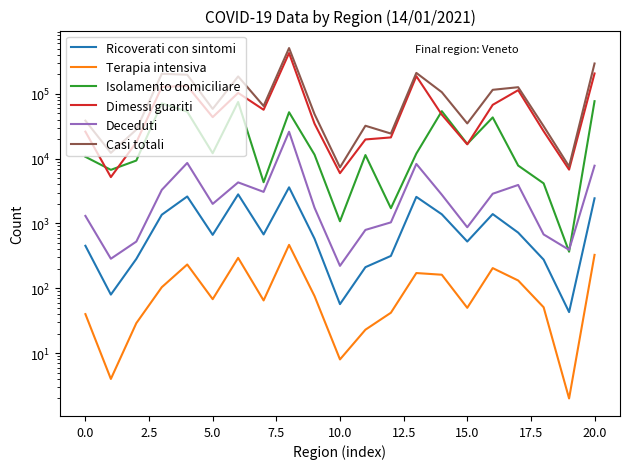

Reading left to right, what are all the values shown in this chart?

Ricoverati con sintomi: 453	80	284	1365	2610	668	2814	678	3614	583	57	212	316	2575	1387	527	1397	723	277	43	2447
Terapia intensiva: 40	4	29	104	233	68	295	65	468	76	8	23	42	172	162	50	205	132	51	2	328
Isolamento domiciliare: 10687	6721	9354	71284	53105	12127	74871	4331	52018	11534	1082	11370	1720	11976	53986	16876	43263	7830	4161	367	77050
Dimessi guariti: 26105	5196	17829	127795	132548	43723	103438	56812	426098	34687	5974	19785	21271	187316	47788	16616	67649	113949	26510	6777	206185
Deceduti: 1309	286	526	3298	8590	2006	4306	3074	26026	1753	222	796	1041	8299	2779	875	2877	3930	678	392	7785
Casi totali: 38594	12287	28022	203846	197086	58592	185724	64960	508224	48633	7343	32186	24390	210338	106102	34944	115391	126564	31677	7581	293795